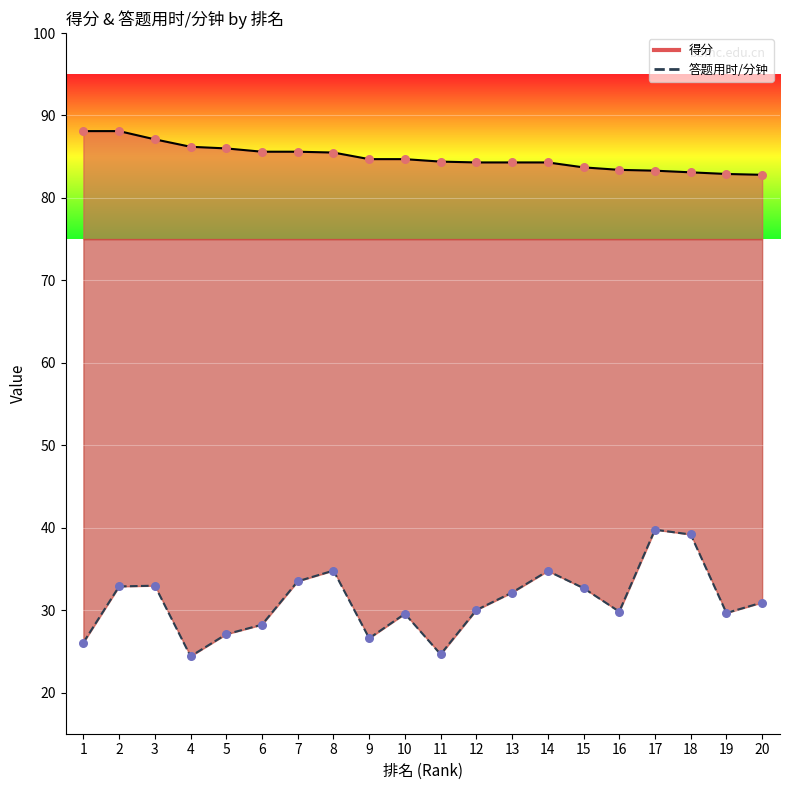

Is the value of 答题用时/分钟 at 19 greater than the value of 得分 at 3?

No